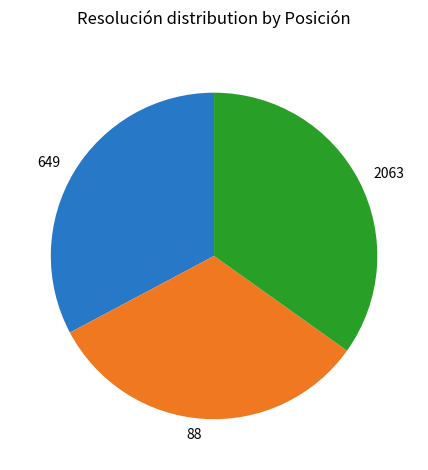

Which slice is the largest?

2063